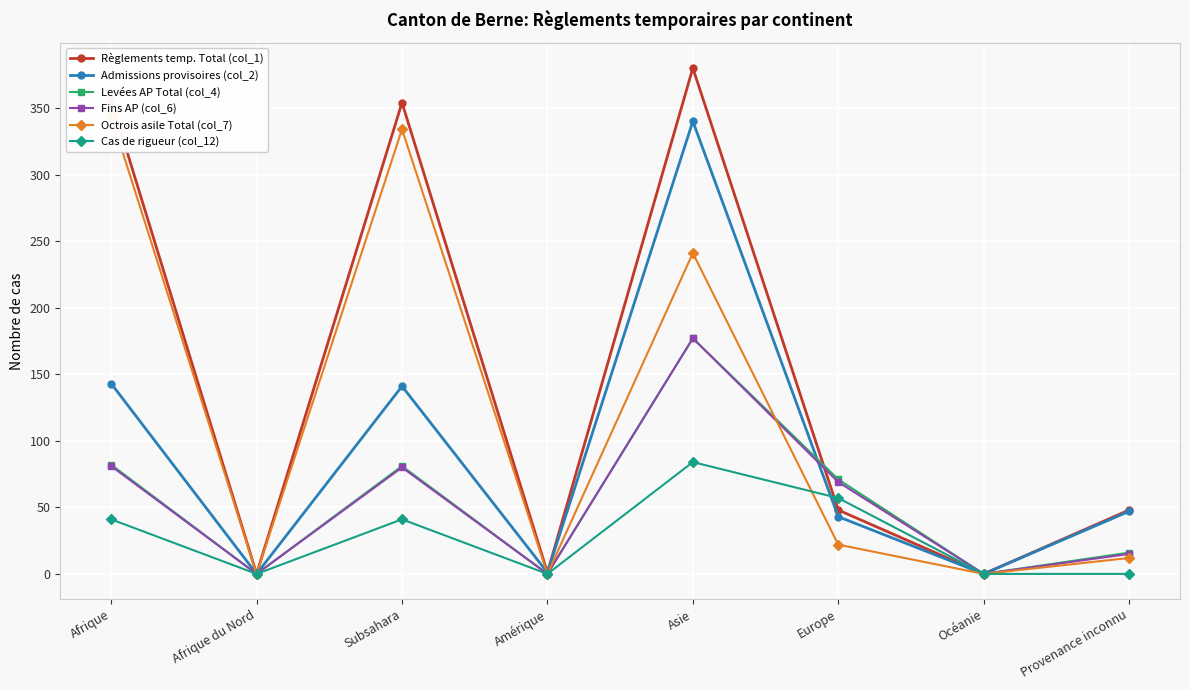

Where is Octrois asile Total (col_7) nearest to the value 172?

Asie